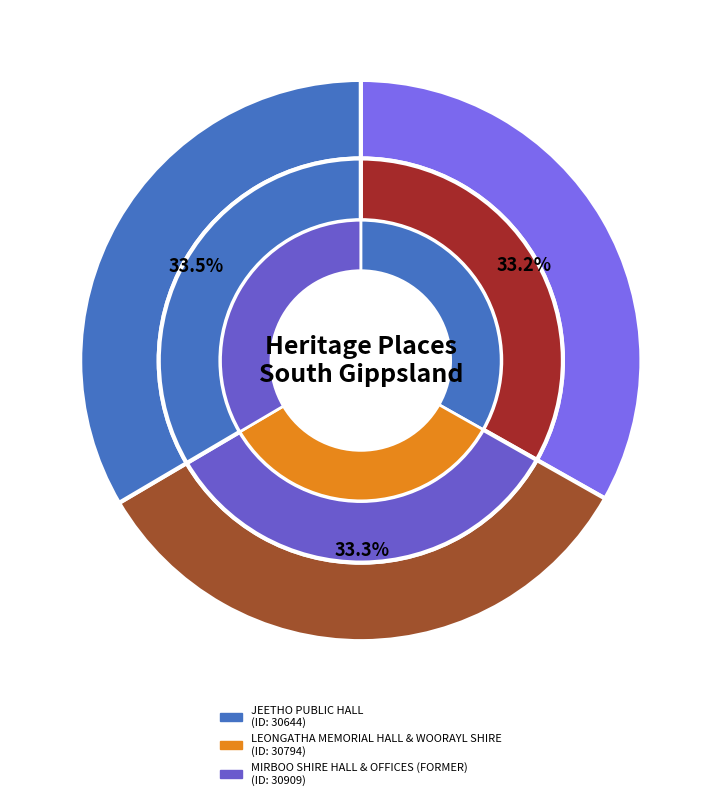

To the nearest percent, what percentage of the pie is JEETHO PUBLIC HALL?

33%